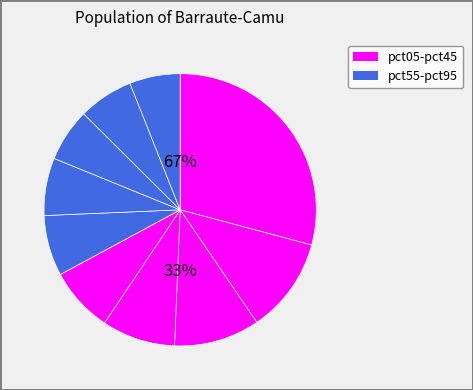

What is the total percentage of pct65 and pct45?

14.6%